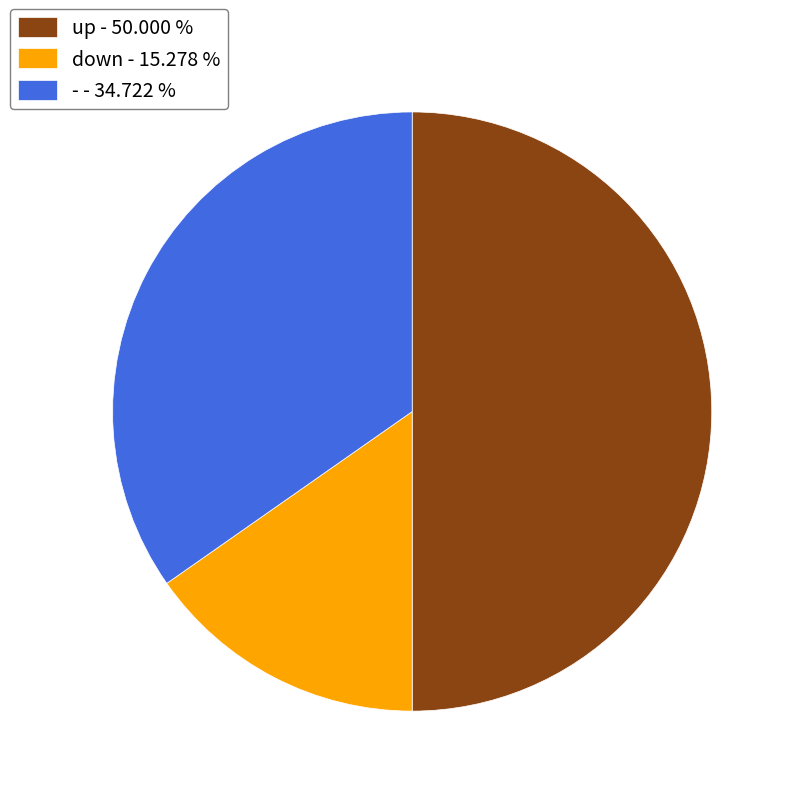

Is - - 34.722 % the majority of the pie?

No